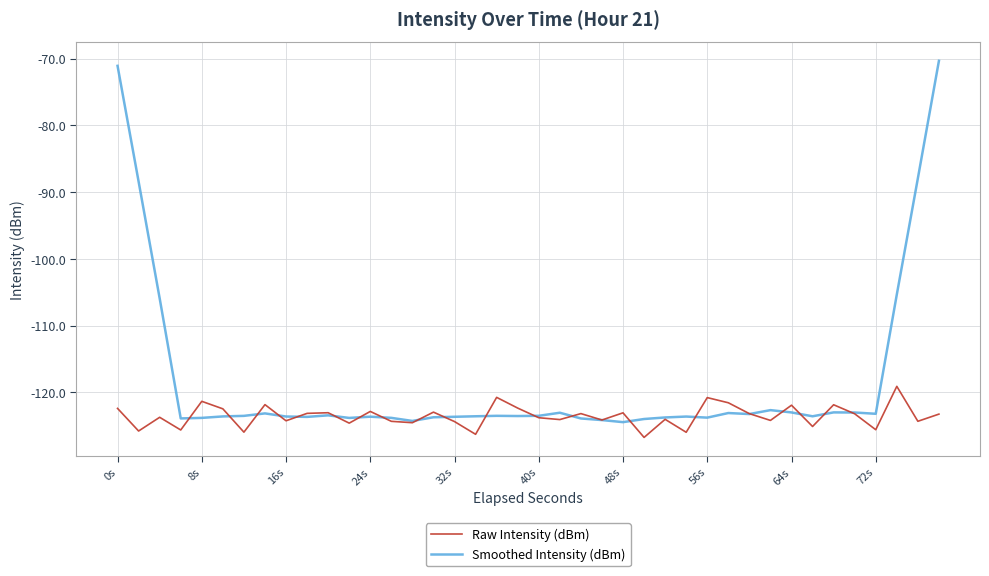

What is the smallest value displayed?

-126.7